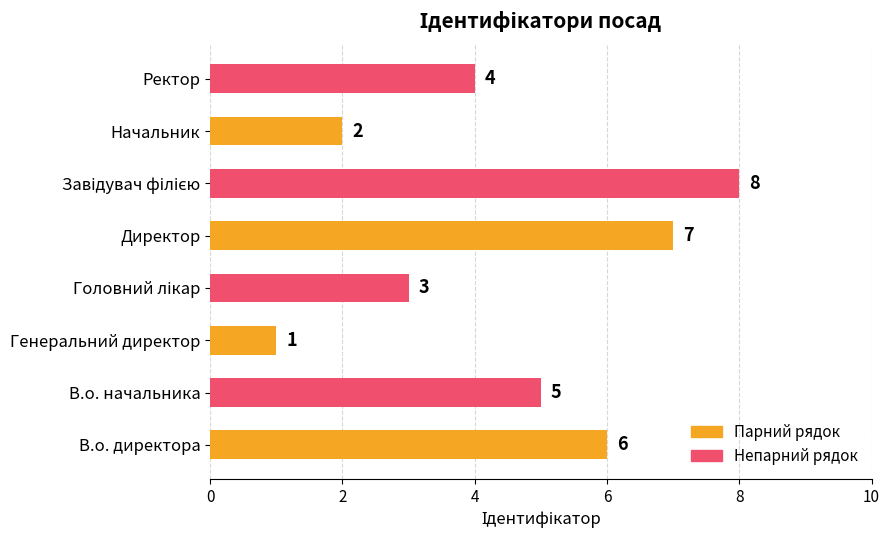

How many data points are less than 5?

4